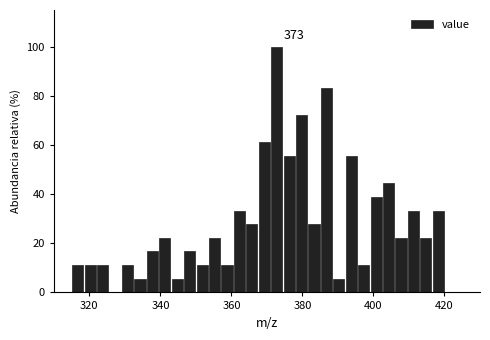

Around what value on the x-axis is the tallest bar? Give the approximate position of its centre, as read against the axis.

372